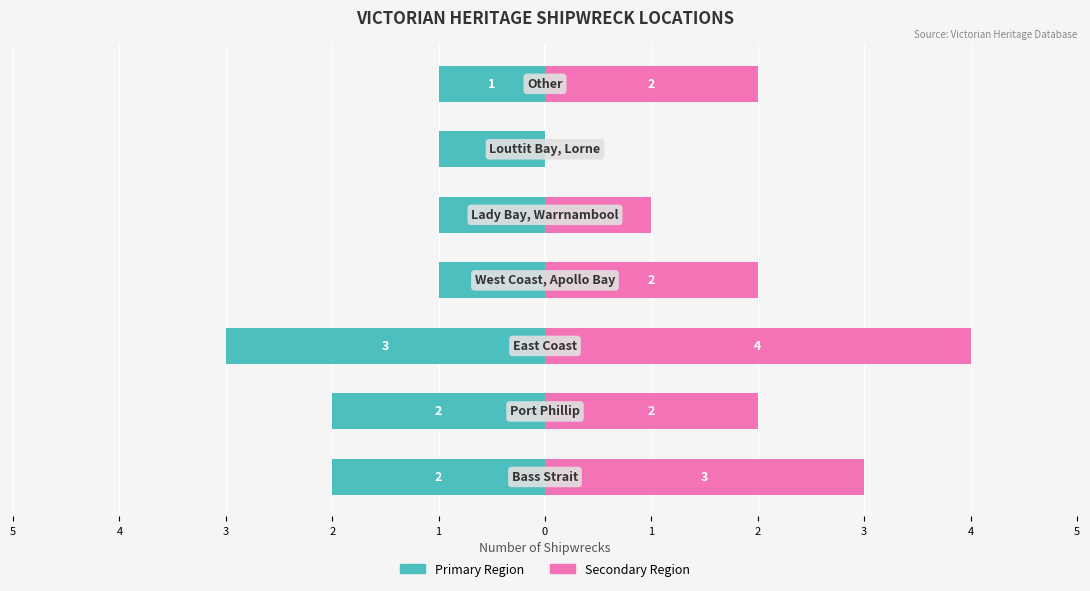

Does the chart contain stacked bars?

No